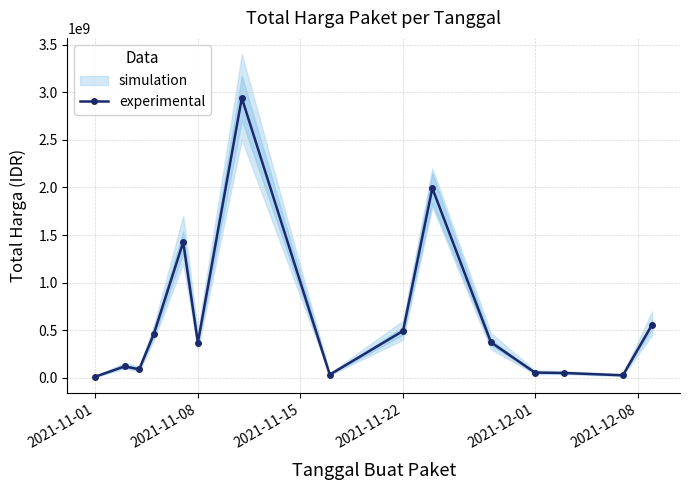

What is the difference between the second highest and minimum values?

1978538700